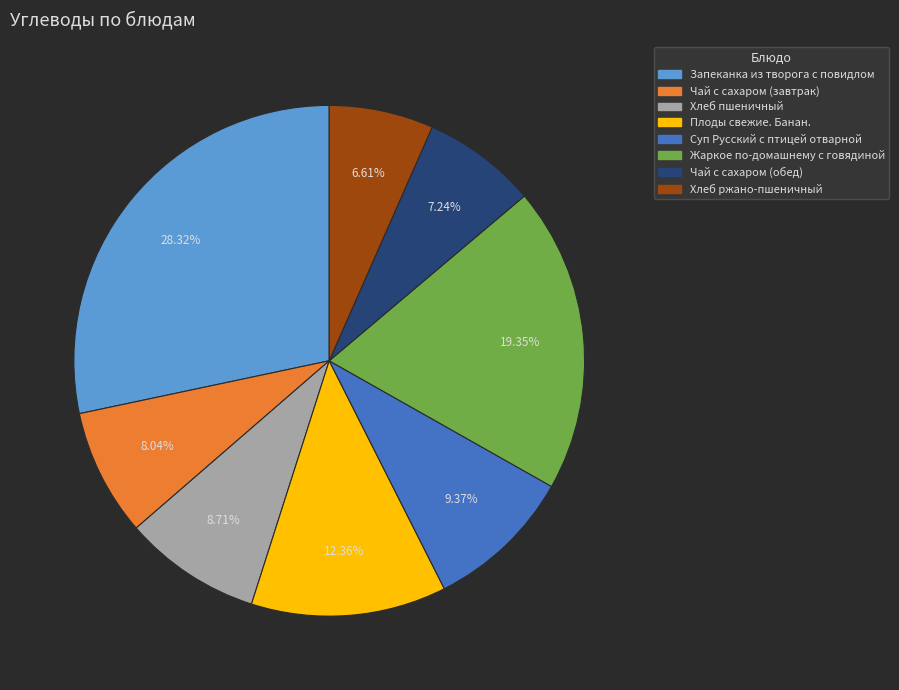

Combined, do Жаркое по-домашнему с говядиной and Чай с сахаром (завтрак) account for over 50%?

No